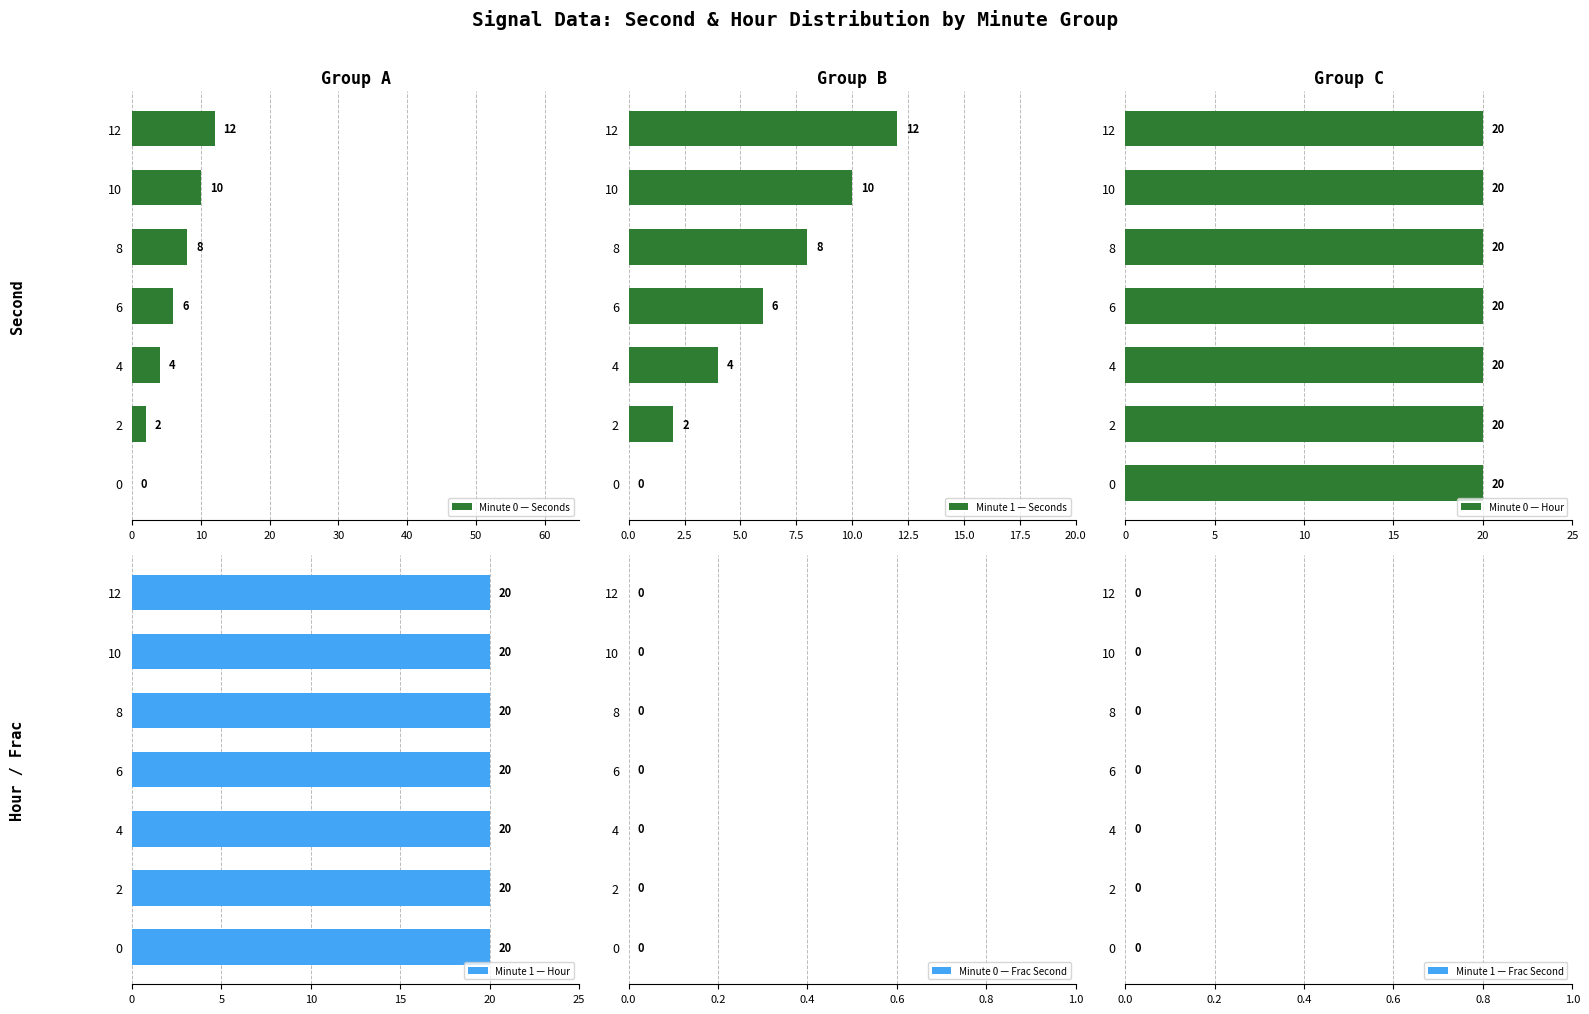

At which label is Minute 0 — Seconds closest to 6?

6